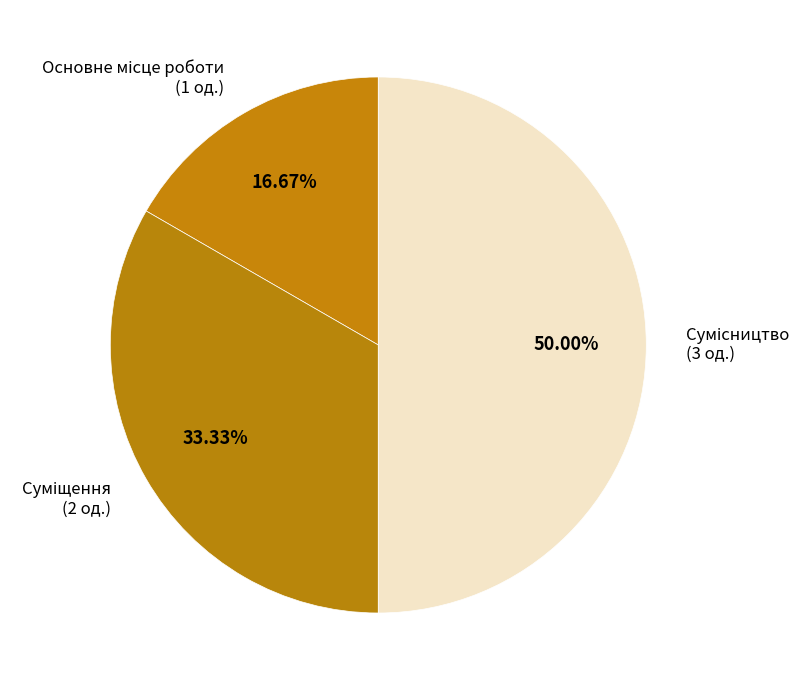

How many slices are in this pie chart?

3